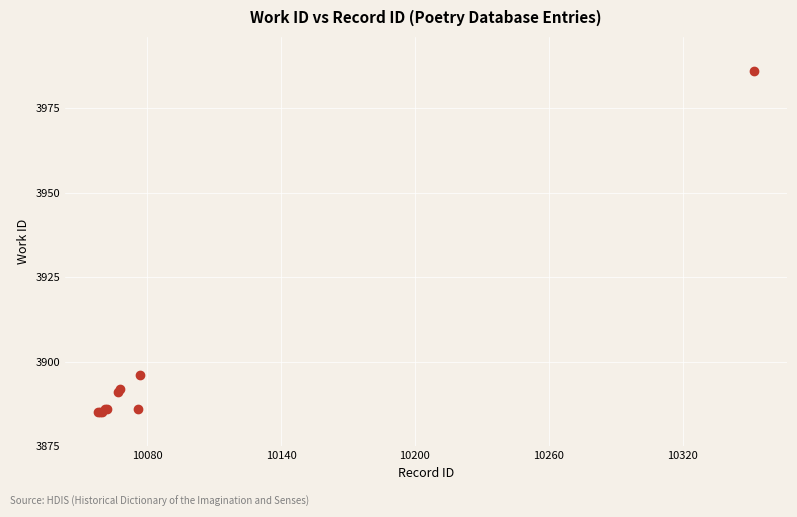

What Y value in the scatter plot is closest to 3935?

3896